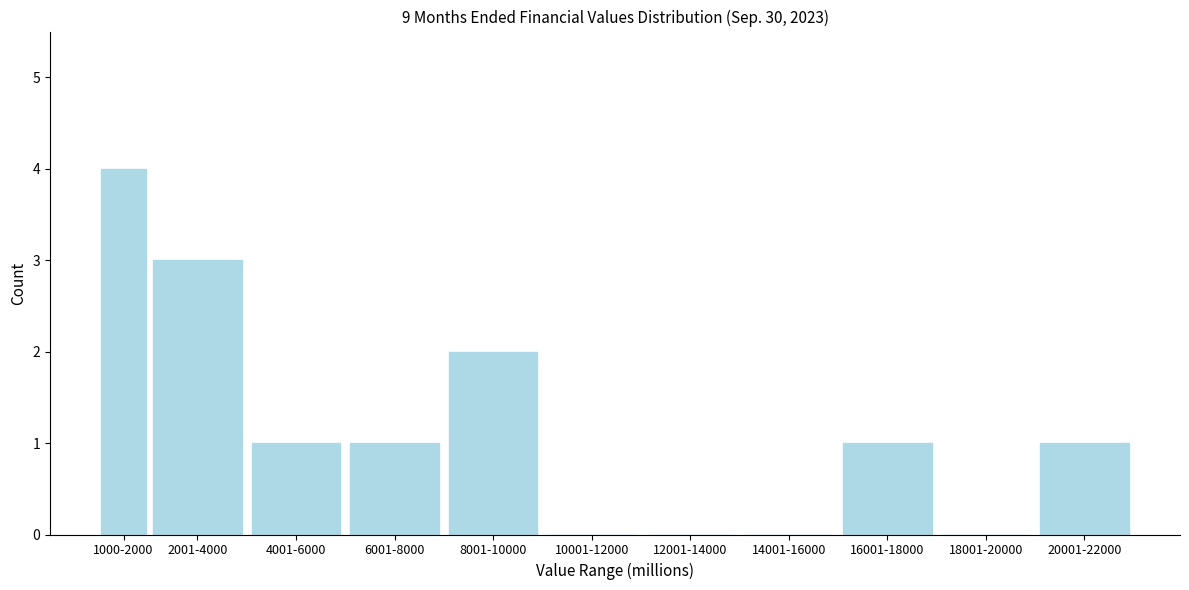

Reading left to right, what are all the values shown in this chart?

1000-2000=4	2001-4000=3	4001-6000=1	6001-8000=1	8001-10000=2	10001-12000=0	12001-14000=0	14001-16000=0	16001-18000=1	18001-20000=0	20001-22000=1